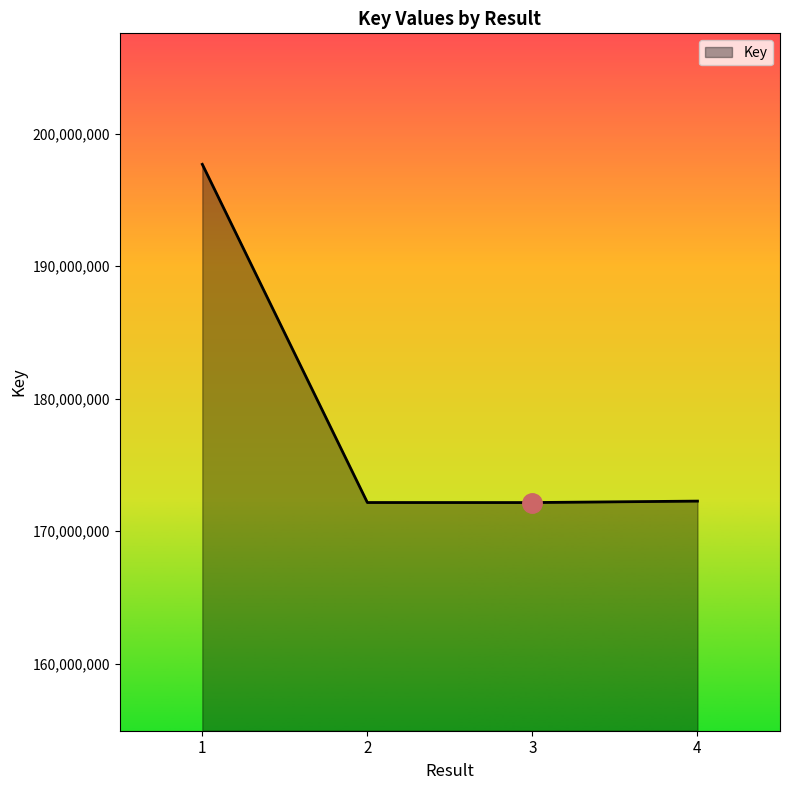

What is the sum of all values?

714276907